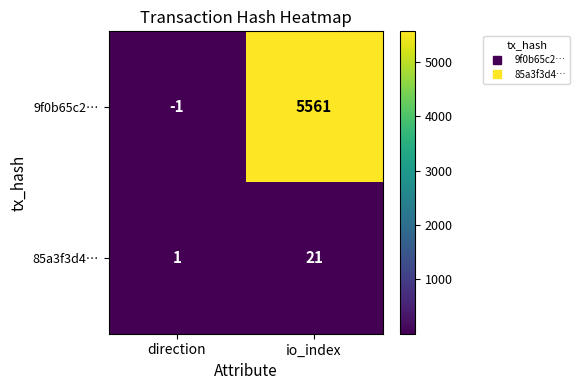

Reading left to right, list all the values displayed in this chart.

9f0b65c2…: -1	5561
85a3f3d4…: 1	21